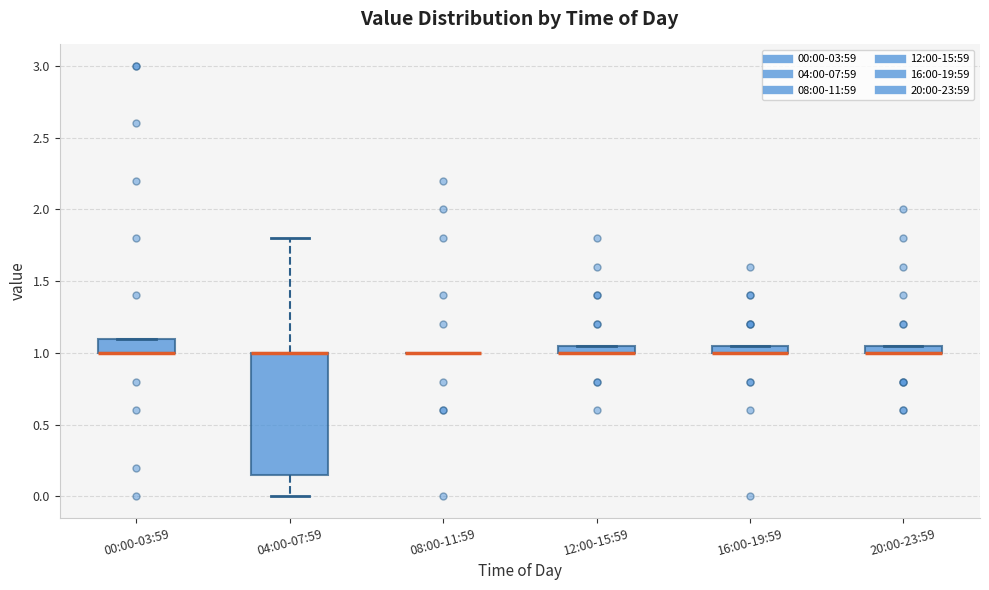

Which box is the tallest, from its lower edge to its upper edge?

04:00-07:59